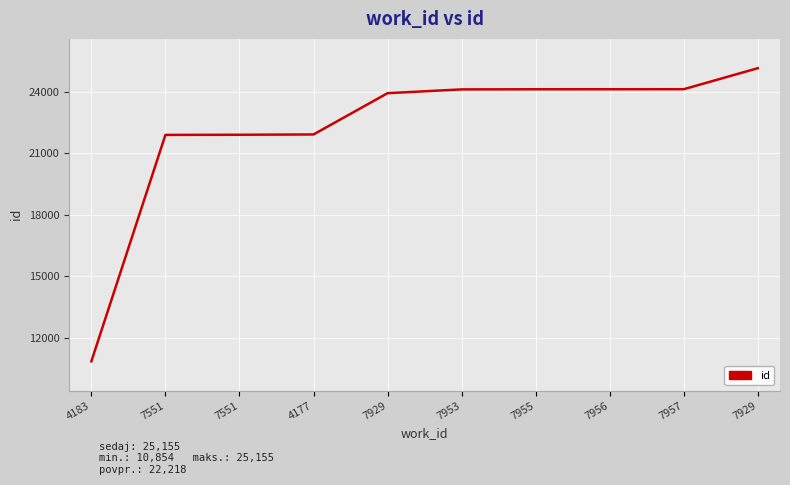

At which label is the value closest to 18004?

7551